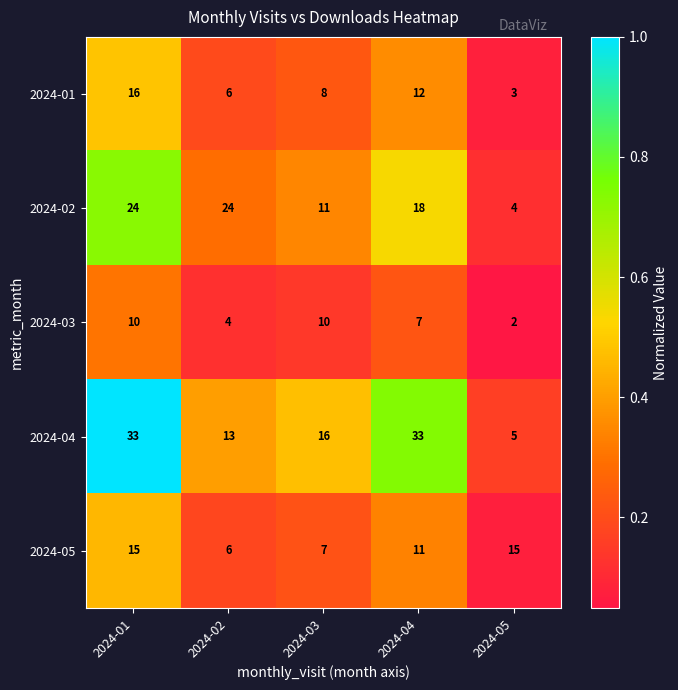

Rank the series by their maximum value, from highest to lowest.

2024-04, 2024-02, 2024-01, 2024-05, 2024-03